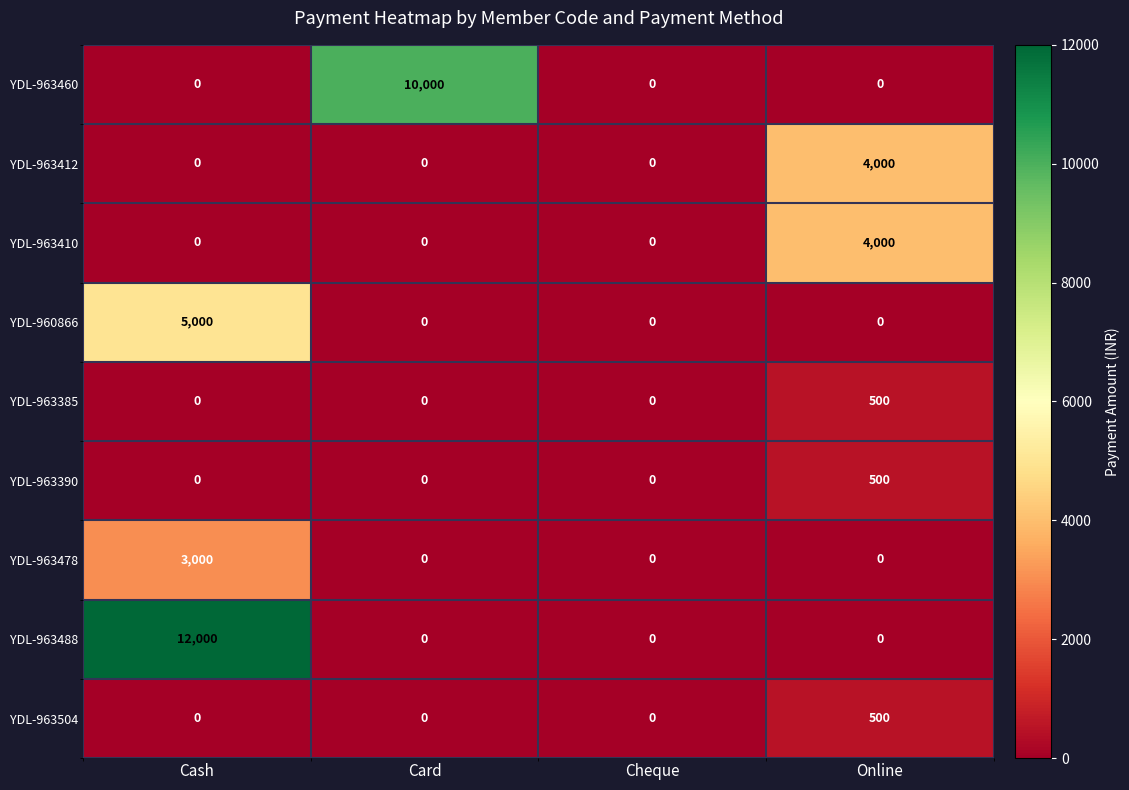

What is the total value across all series at Online?

9500